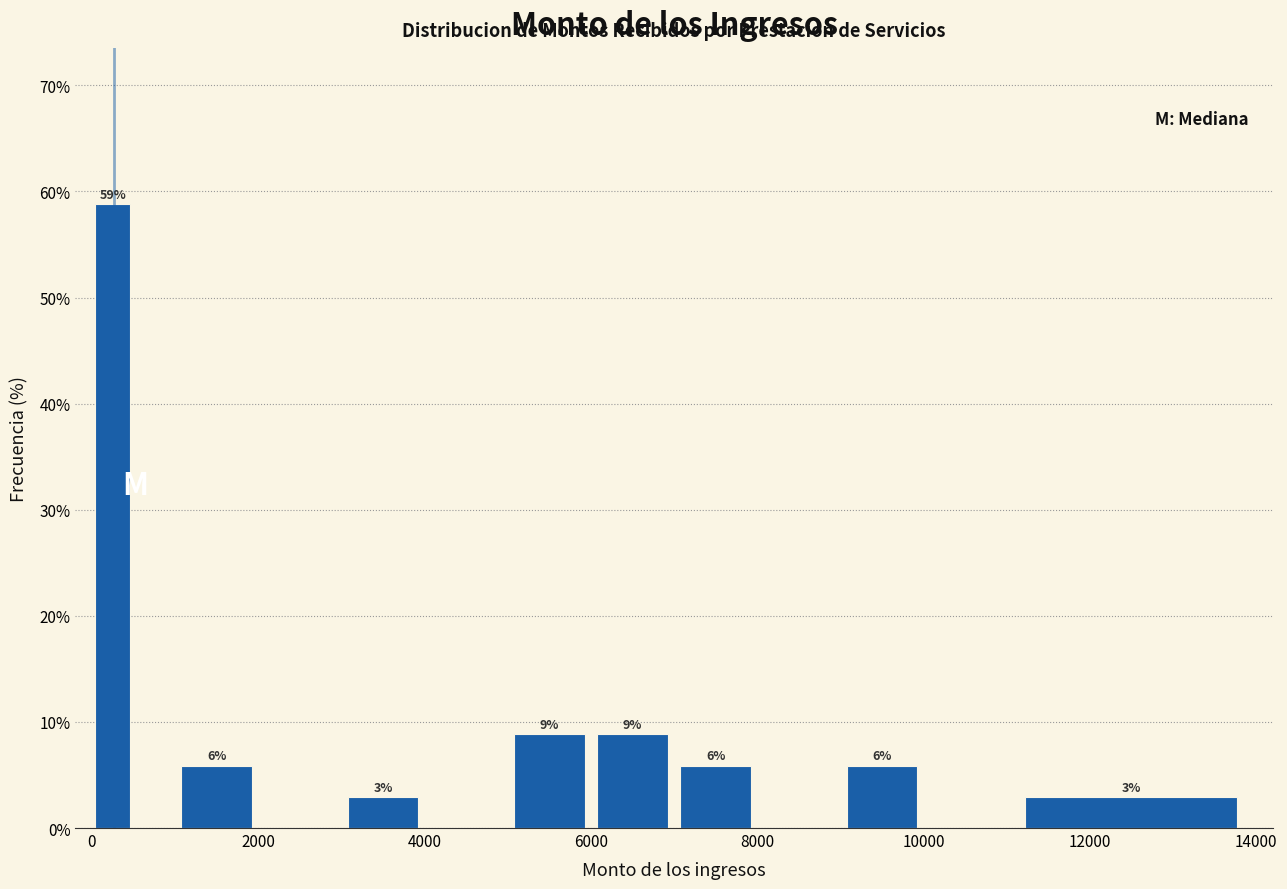

Around what value on the x-axis is the tallest bar? Give the approximate position of its centre, as read against the axis.

200